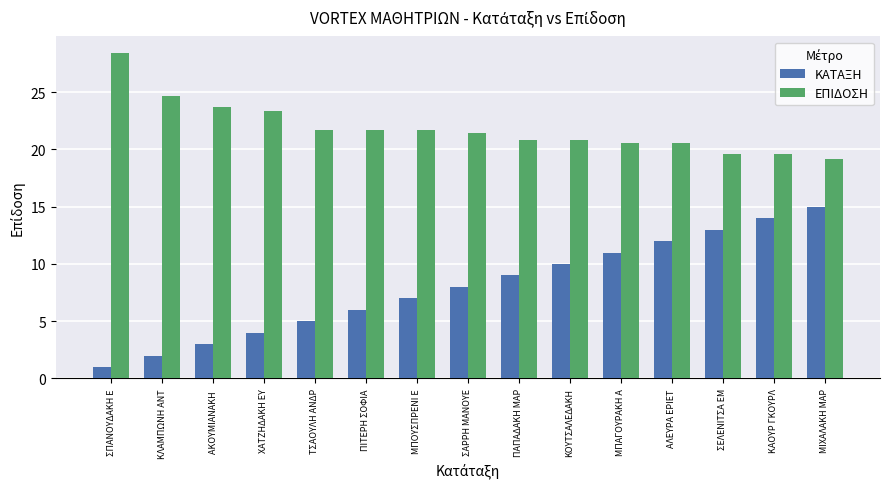

Rank the series by their average value, from highest to lowest.

ΕΠΙΔΟΣΗ, ΚΑΤΑΞΗ